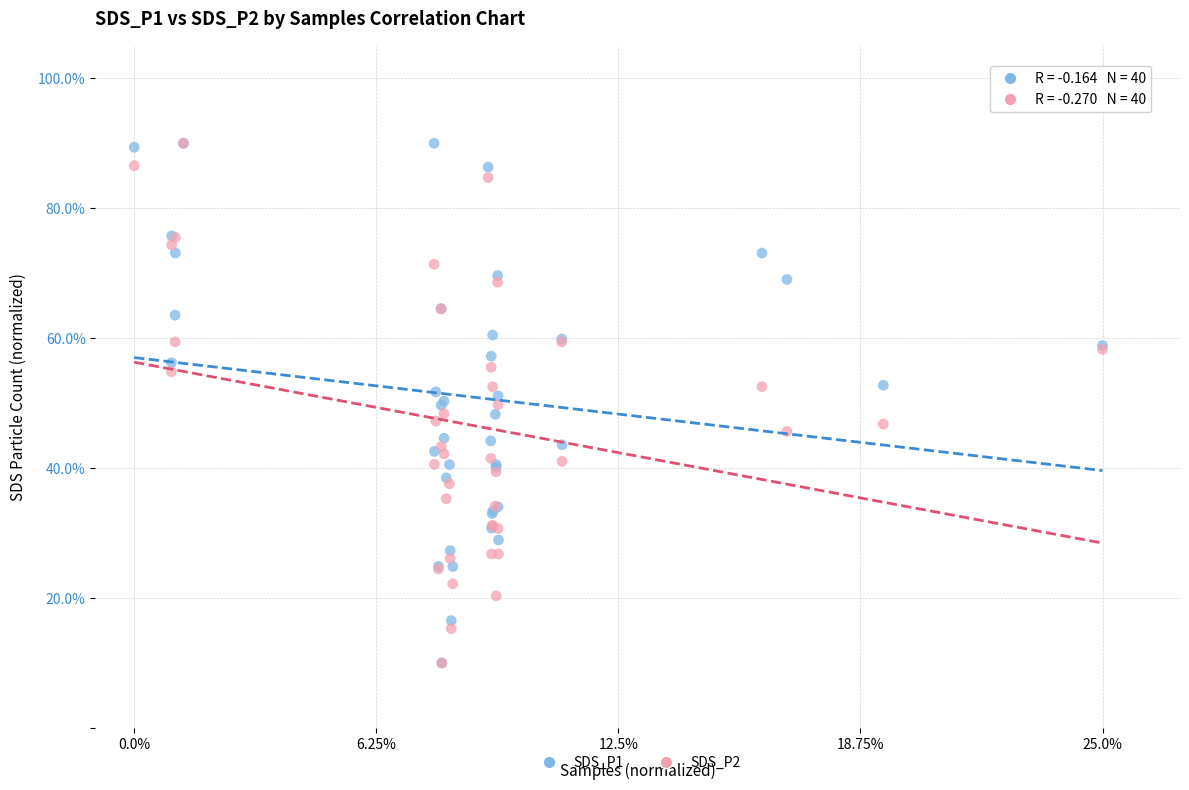

What are all the series names shown in the legend?

SDS_P1, SDS_P2